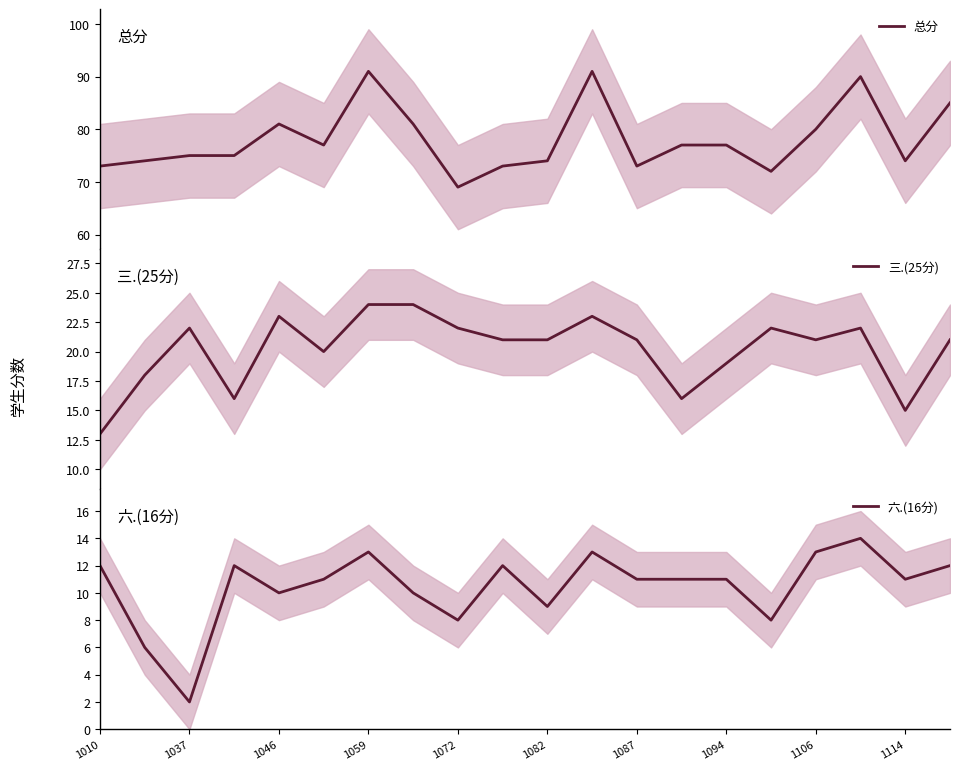

Reading left to right, list all the values displayed in this chart.

总分: 73	74	75	75	81	77	91	81	69	73	74	91	73	77	77	72	80	90	74	85
三.(25分): 13	18	22	16	23	20	24	24	22	21	21	23	21	16	19	22	21	22	15	21
六.(16分): 12	6	2	12	10	11	13	10	8	12	9	13	11	11	11	8	13	14	11	12